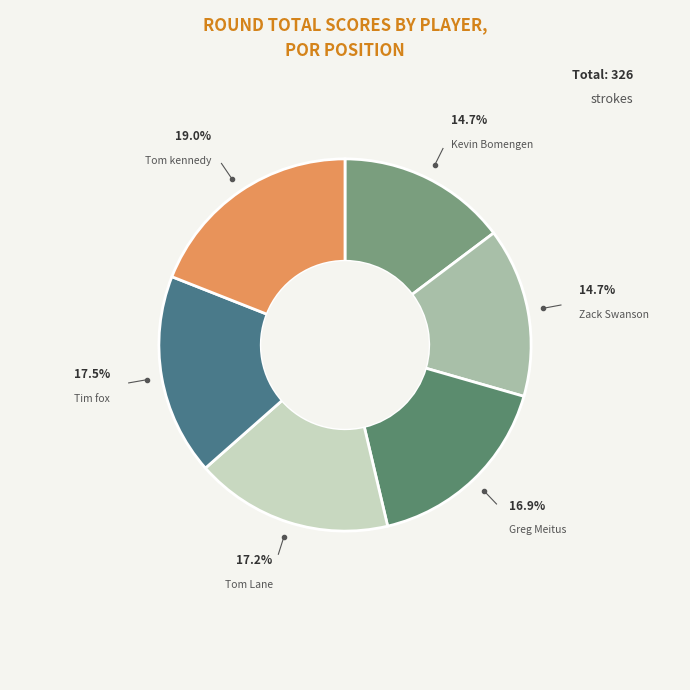

Is the sum of Greg Meitus and Kevin Bomengen greater than half?

No